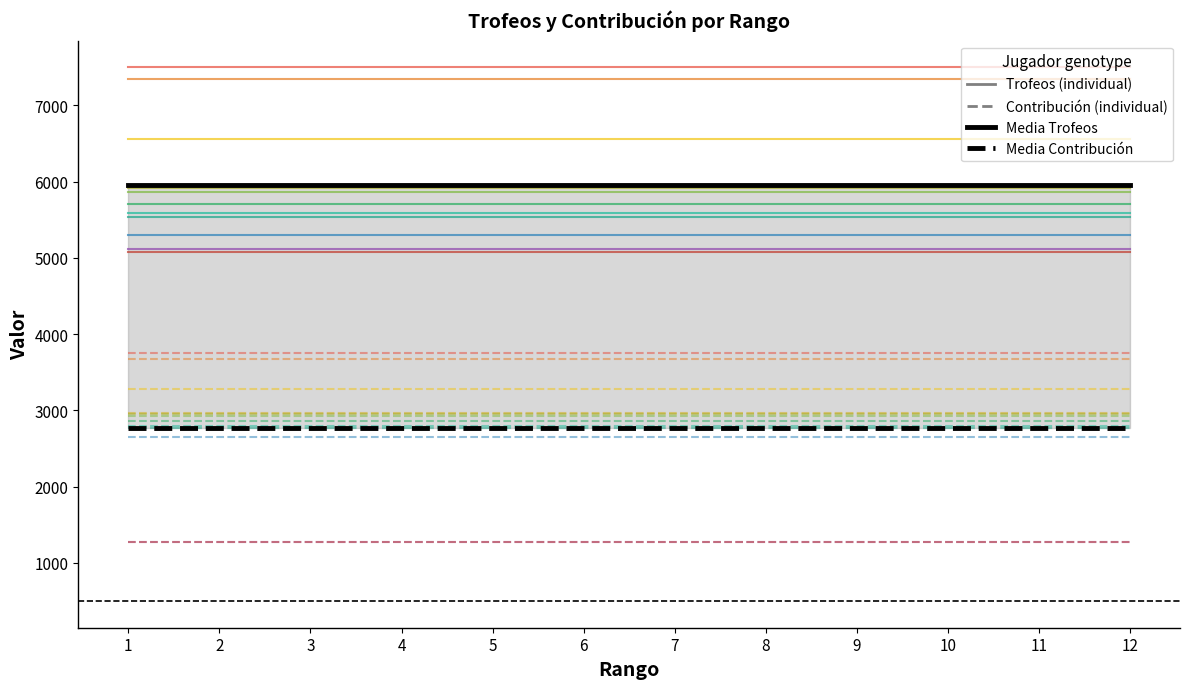

What is the difference between the highest and lowest values at 9?

5534